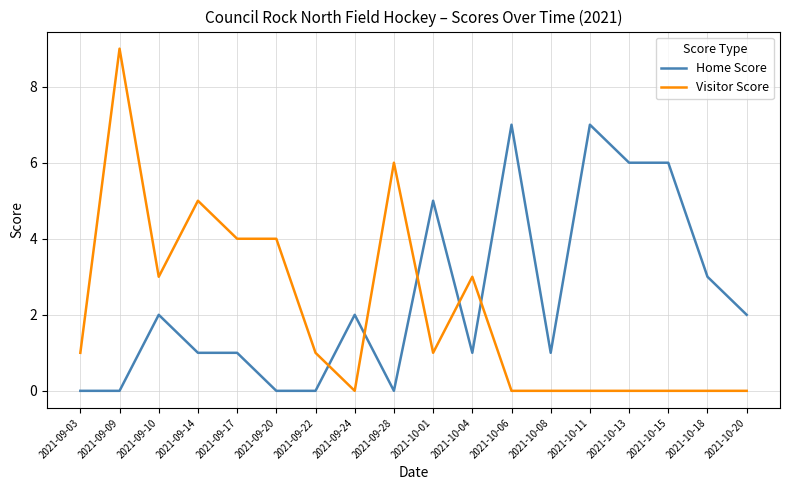

What are all the series names shown in the legend?

Home Score, Visitor Score